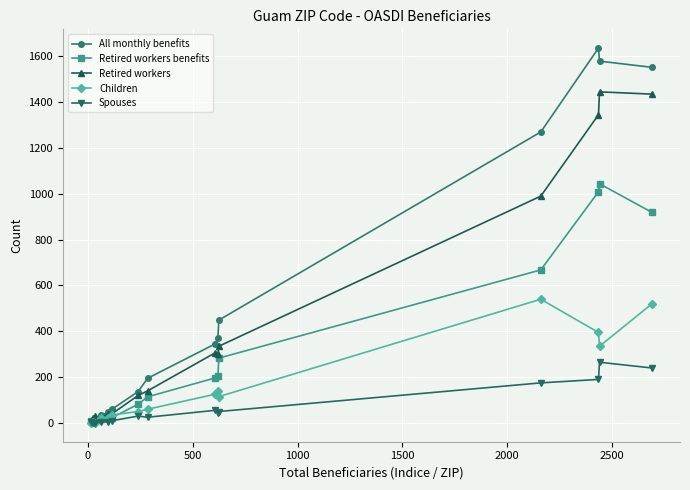

At how many categories does at least one series exceed 831?

4